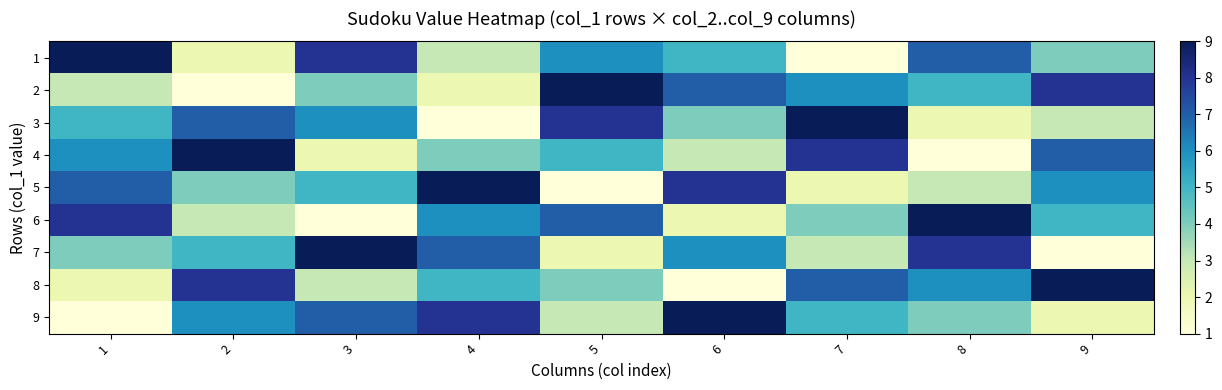

Reading left to right, list all the values displayed in this chart.

1: 1=9	2=2	3=8	4=3	5=6	6=5	7=1	8=7	9=4
2: 1=3	2=1	3=4	4=2	5=9	6=7	7=6	8=5	9=8
3: 1=5	2=7	3=6	4=1	5=8	6=4	7=9	8=2	9=3
4: 1=6	2=9	3=2	4=4	5=5	6=3	7=8	8=1	9=7
5: 1=7	2=4	3=5	4=9	5=1	6=8	7=2	8=3	9=6
6: 1=8	2=3	3=1	4=6	5=7	6=2	7=4	8=9	9=5
7: 1=4	2=5	3=9	4=7	5=2	6=6	7=3	8=8	9=1
8: 1=2	2=8	3=3	4=5	5=4	6=1	7=7	8=6	9=9
9: 1=1	2=6	3=7	4=8	5=3	6=9	7=5	8=4	9=2